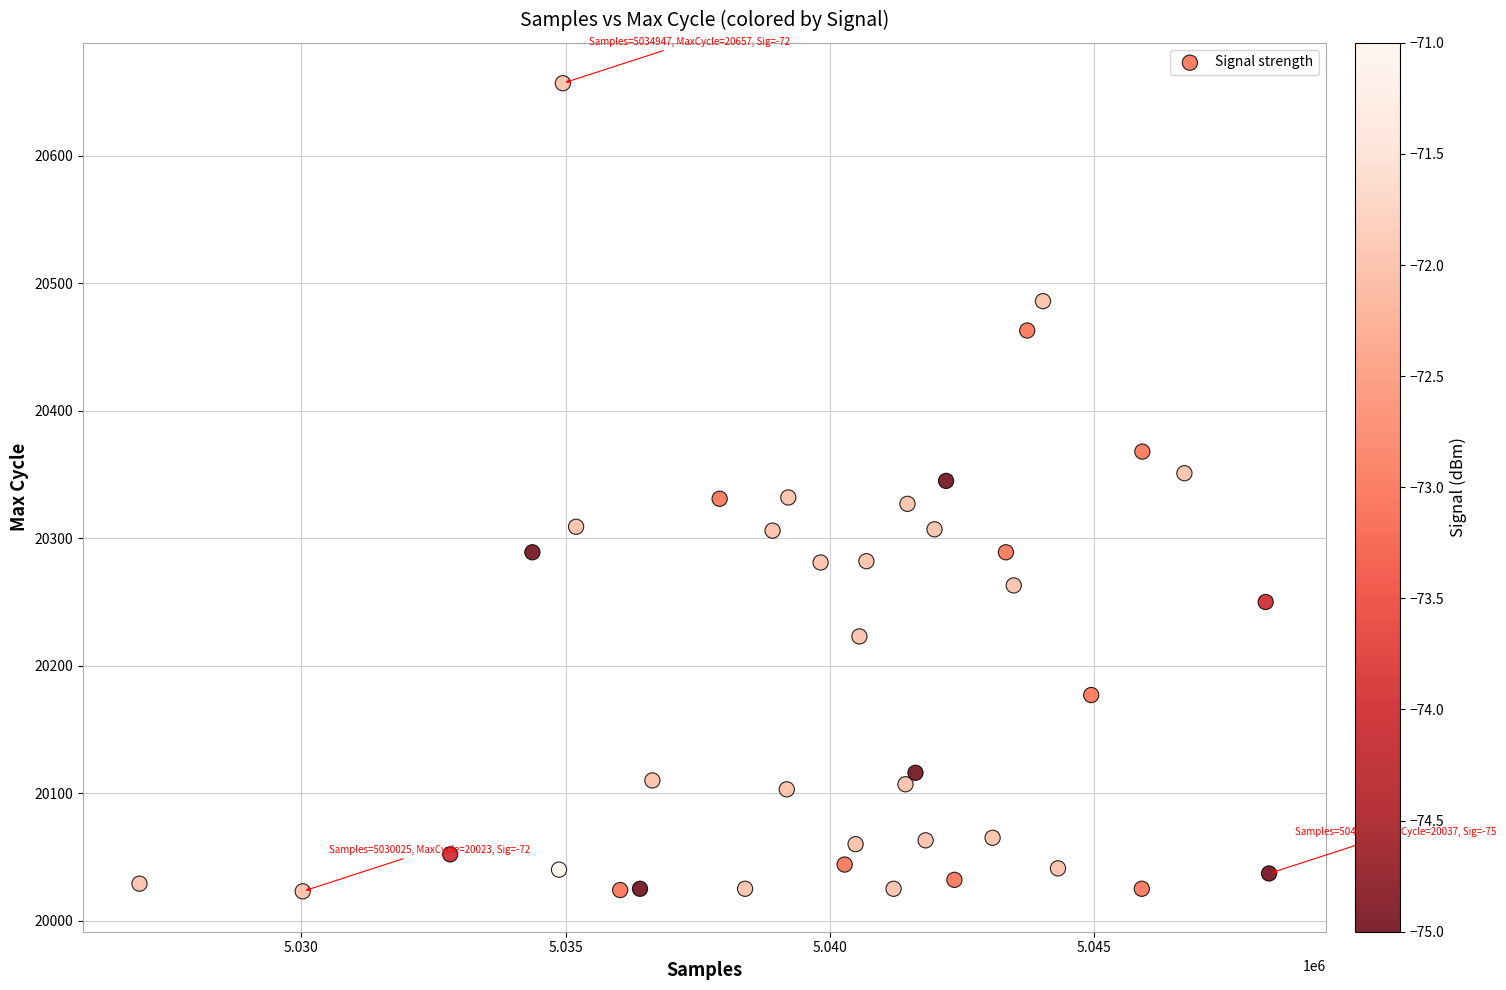

What is the range of X values (max minus min)?

21370